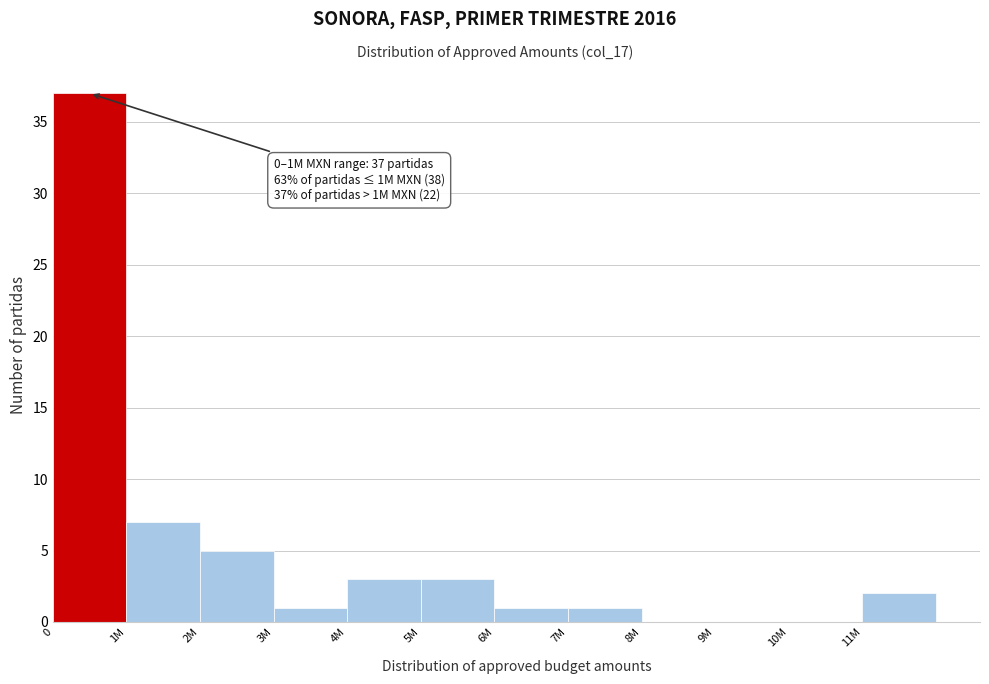

Reading right to left, extract all data points from this chart.

11M=2	10M=0	9M=0	8M=0	7M=1	6M=1	5M=3	4M=3	3M=1	2M=5	1M=7	0=37